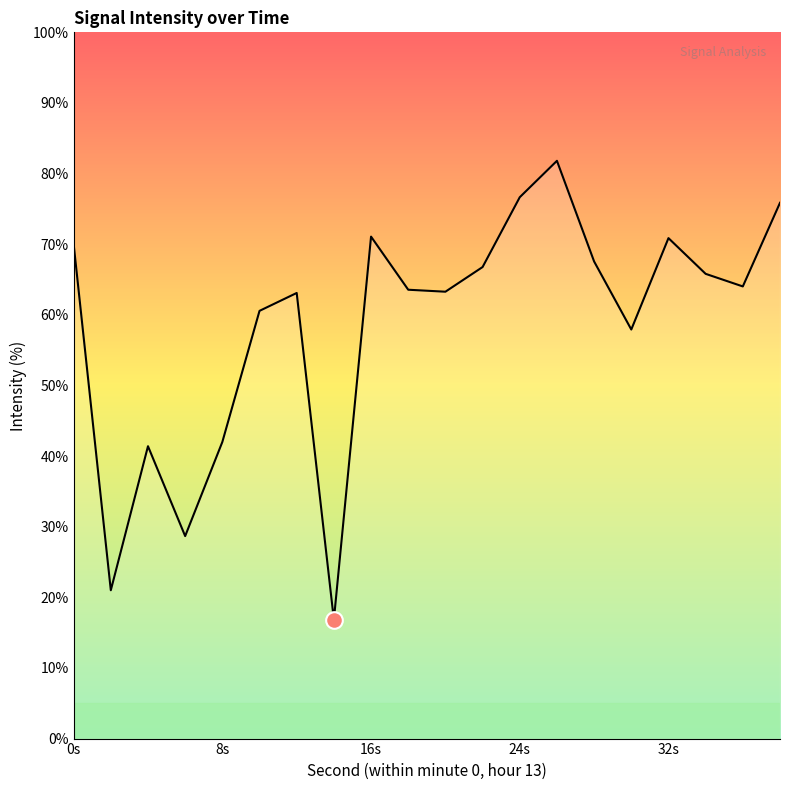

What is the minimum value shown in the chart?

16.8